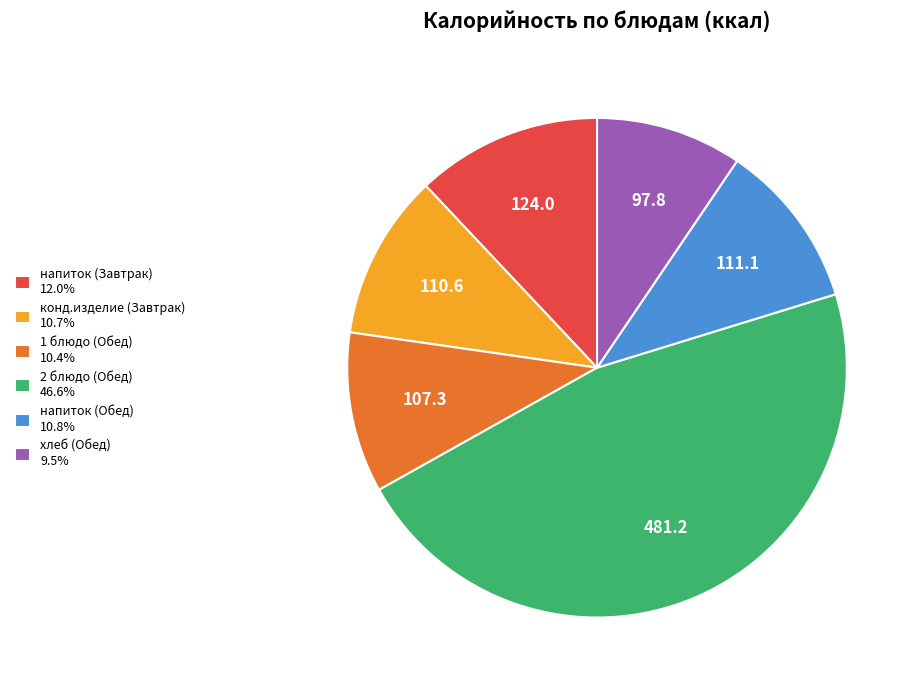

Combined, do 2 блюдо (Обед) 46.6% and хлеб (Обед) 9.5% account for over 50%?

Yes